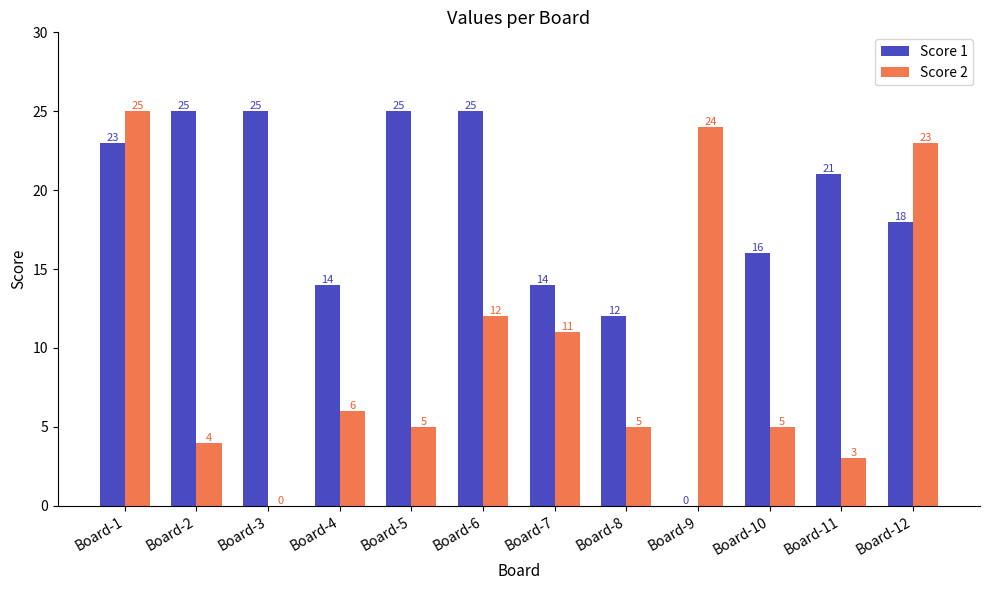

What is the total value across all series at Board-1?

48